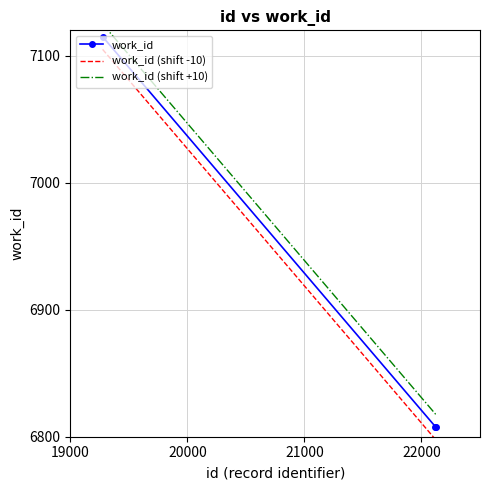

What is the sum of the work_id (shift +10) values at 19000 and 20000?

13636